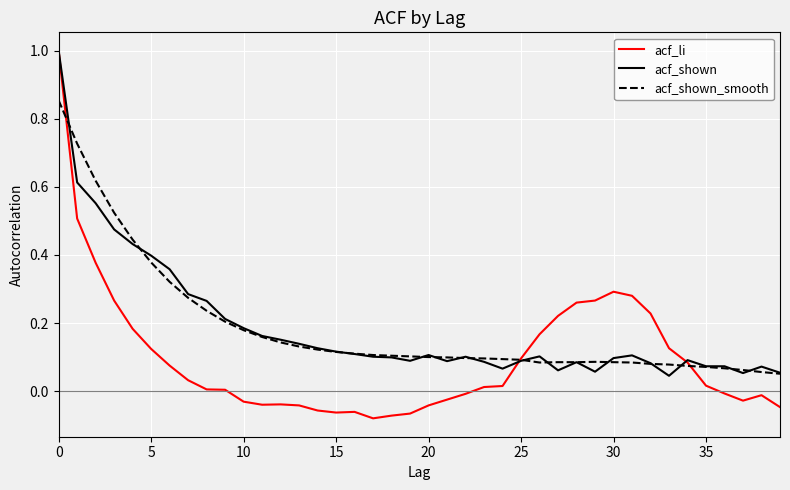

How many intersections are there between acf_shown_smooth and acf_li?

3